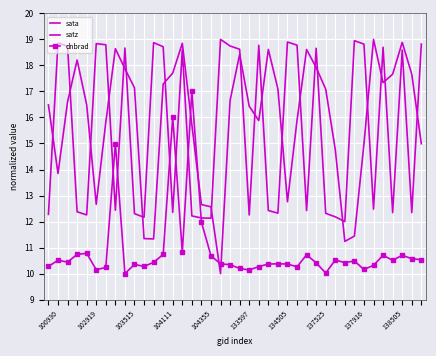

Is this an area chart (filled region under the line)?

No